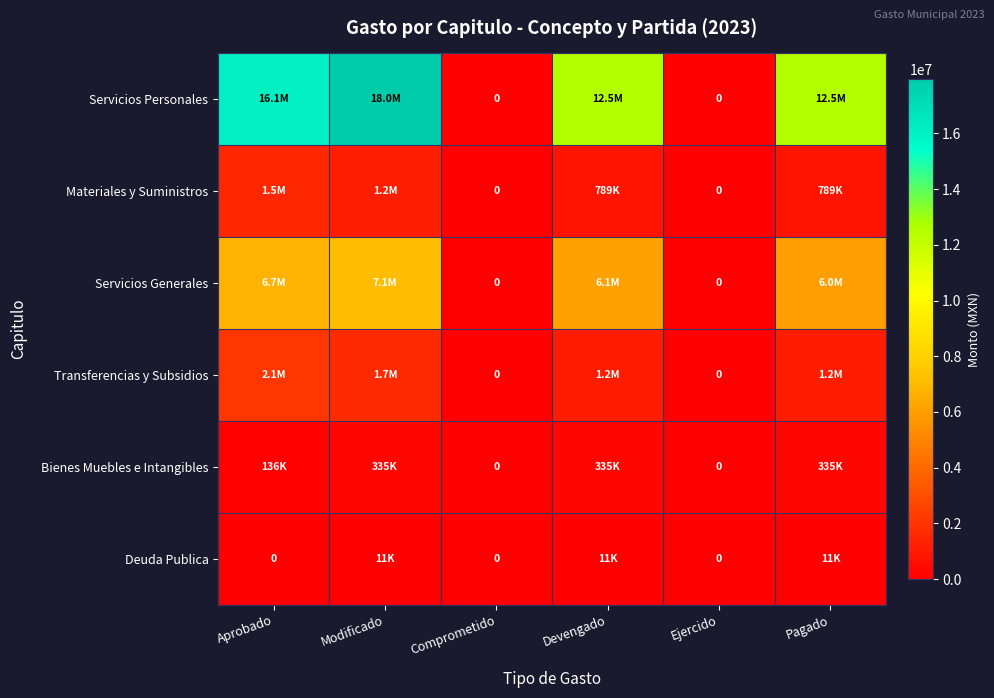

What is the sum of the Deuda Publica values at Ejercido and Pagado?

10865.0